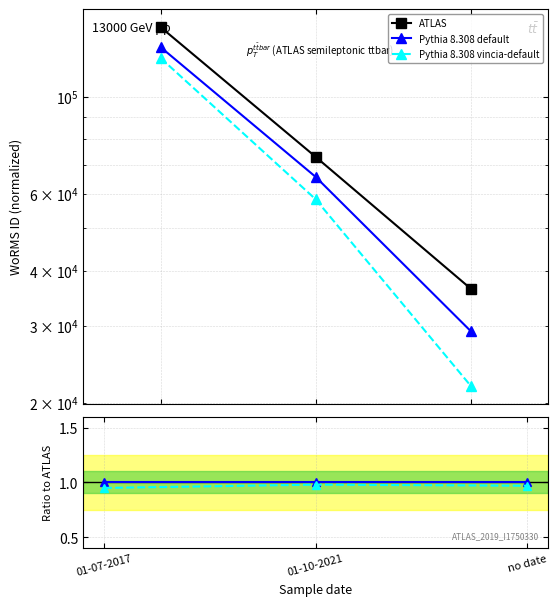

What is the label of the 1st point from the right?

no date